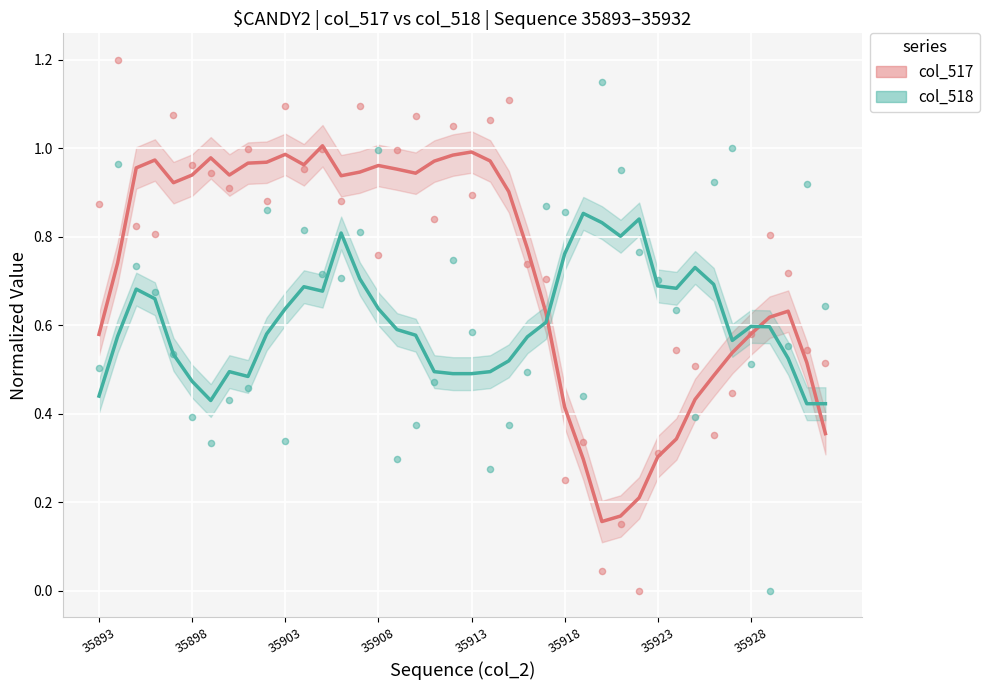

Across all data points, what is the range of Y values (max minus min)?

1.2